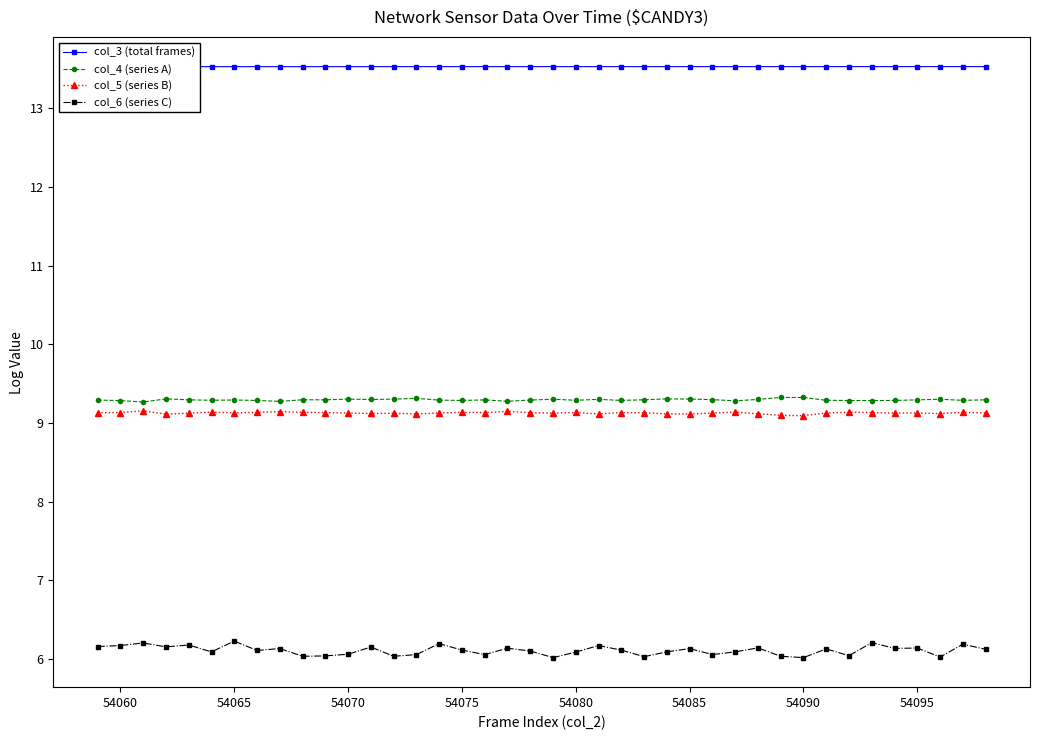

True or false: col_5 (series B) has a value of 9.1 at 54060.

True